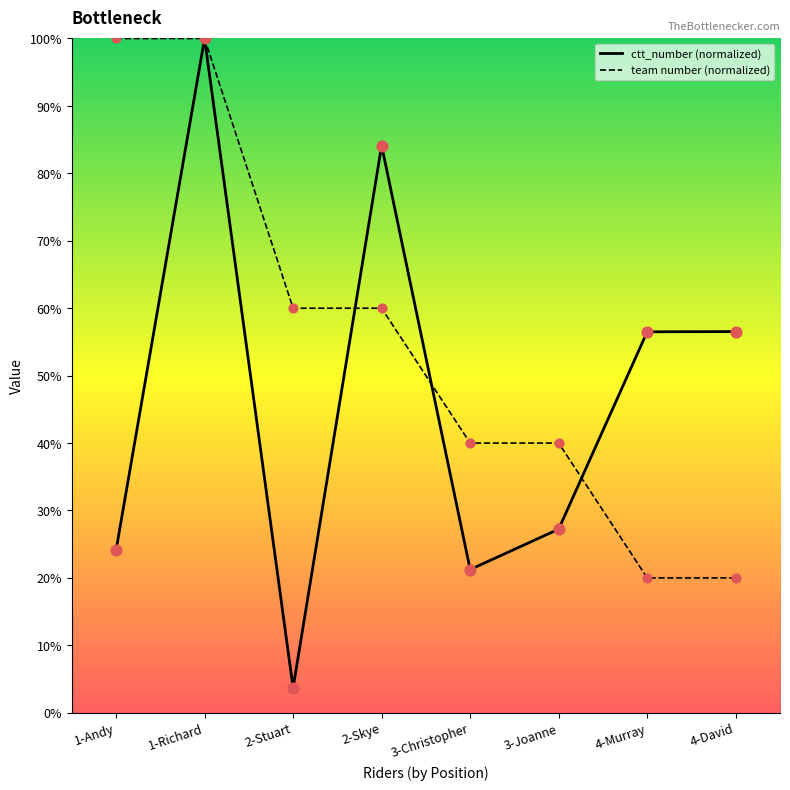

At how many categories does at least one series exceed 73?

3